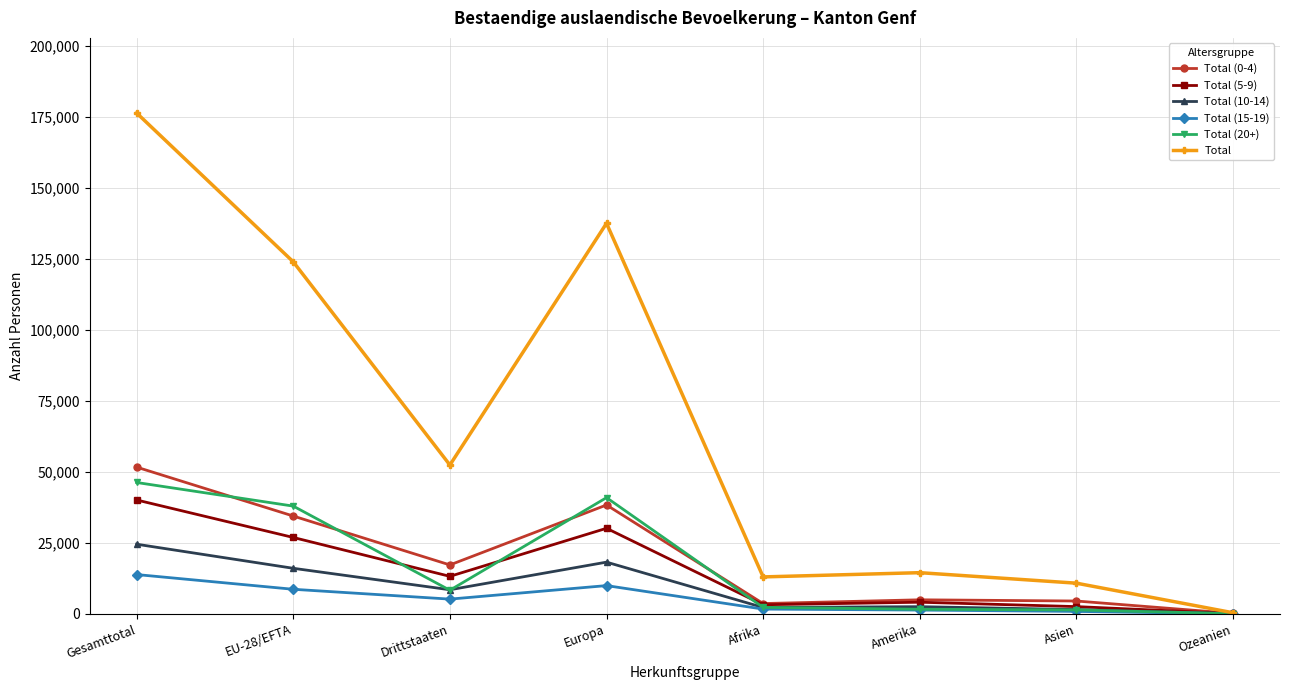

What is the label of the 3rd point from the right?

Amerika